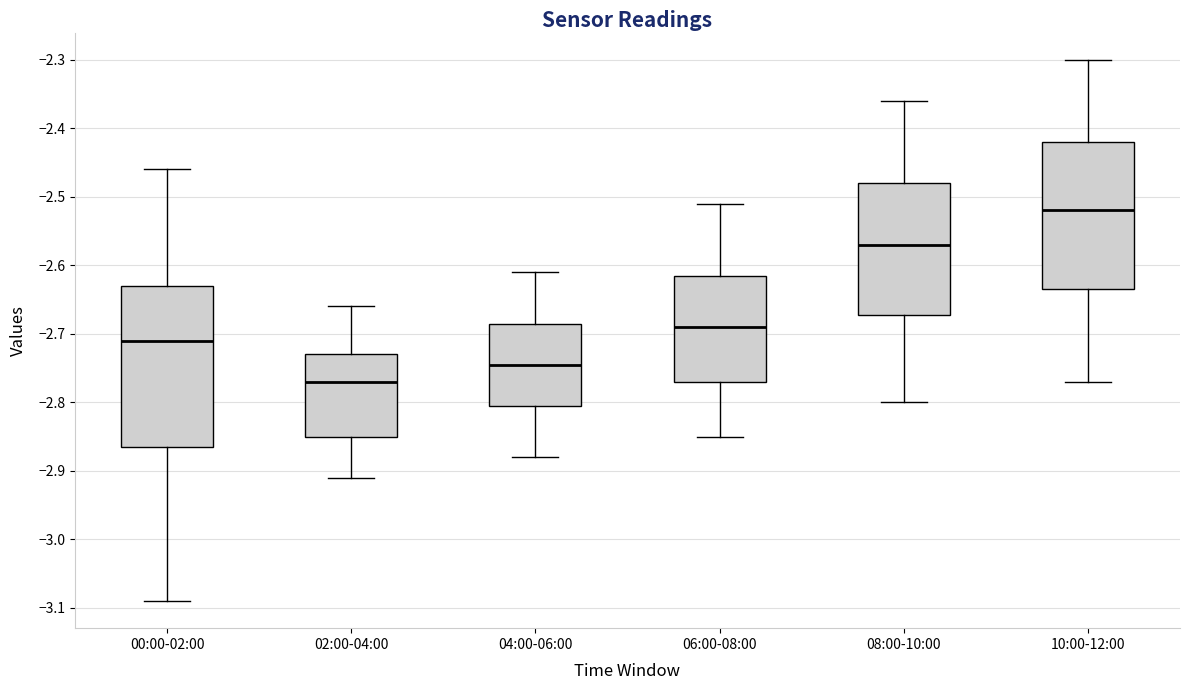

Reading left to right, read every box against the y-axis: the position of its median line, the range the box covers, and the ends of its whiskers. The values are not printed on the chart, so give them approximately, as read against the axis.

00:00-02:00: median -2.71, box -2.86 to -2.63, whiskers -3.09 to -2.46
02:00-04:00: median -2.77, box -2.85 to -2.73, whiskers -2.91 to -2.66
04:00-06:00: median -2.74, box -2.80 to -2.68, whiskers -2.88 to -2.61
06:00-08:00: median -2.69, box -2.77 to -2.61, whiskers -2.85 to -2.51
08:00-10:00: median -2.57, box -2.67 to -2.48, whiskers -2.80 to -2.36
10:00-12:00: median -2.52, box -2.63 to -2.42, whiskers -2.77 to -2.30